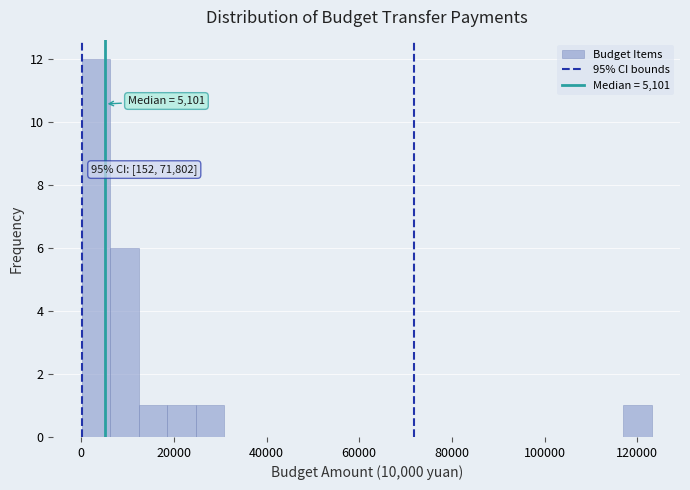

Around what value on the x-axis is the tallest bar? Give the approximate position of its centre, as read against the axis.

4000